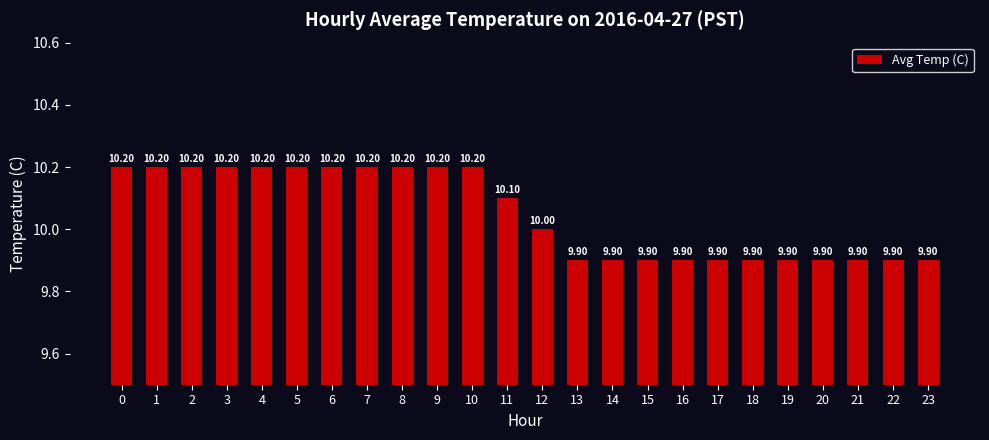

Where is the data nearest to the value 10?

12